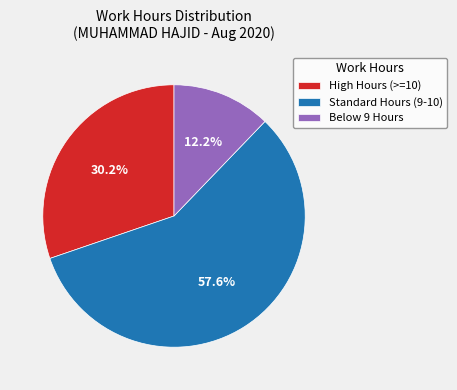

Which has a higher value, Below 9 Hours or High Hours (>=10)?

High Hours (>=10)